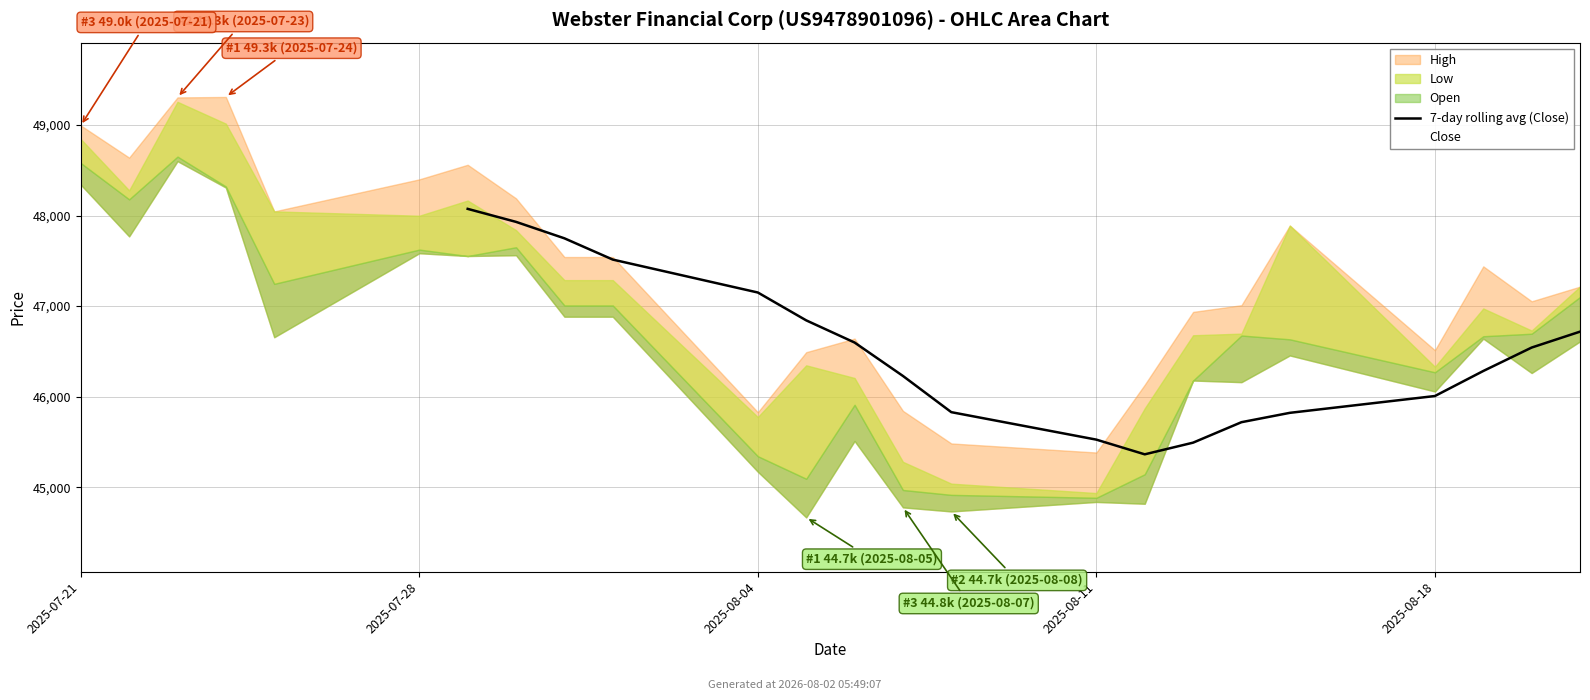

True or false: Low and Open intersect in this chart.

False